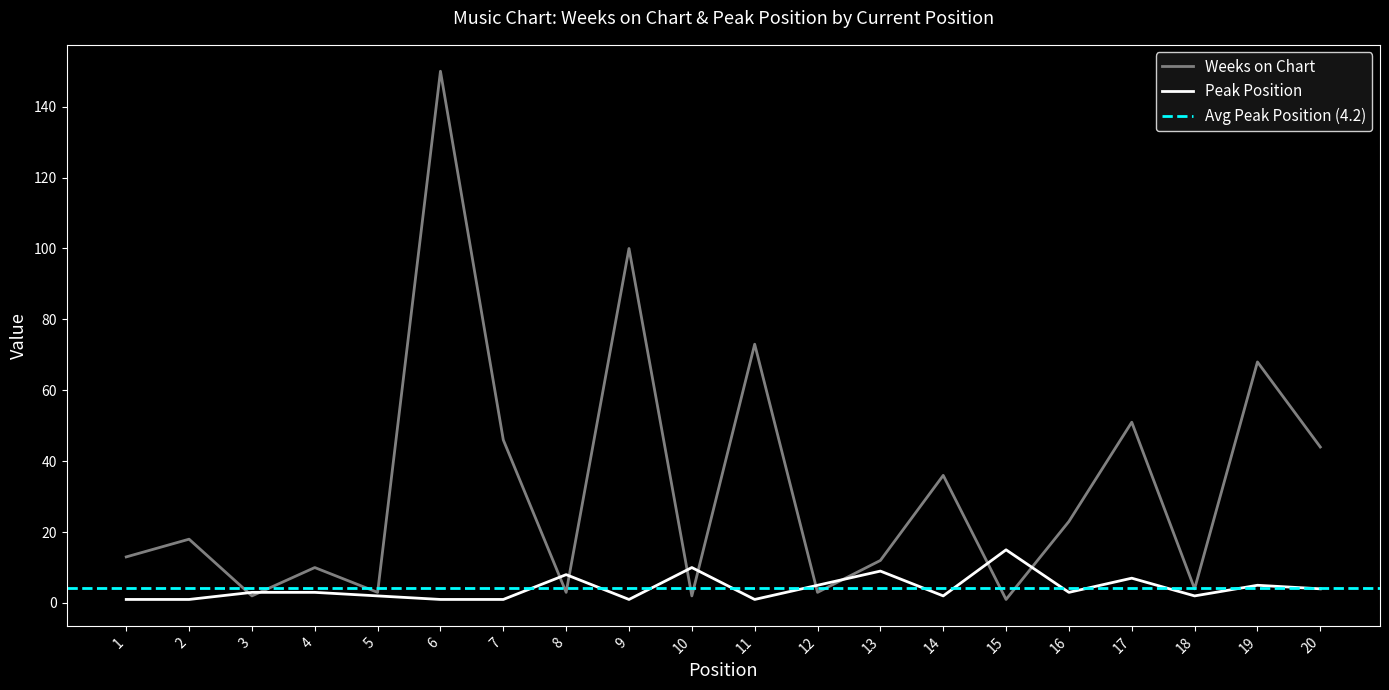

Between 19 and 14, which is larger?

19